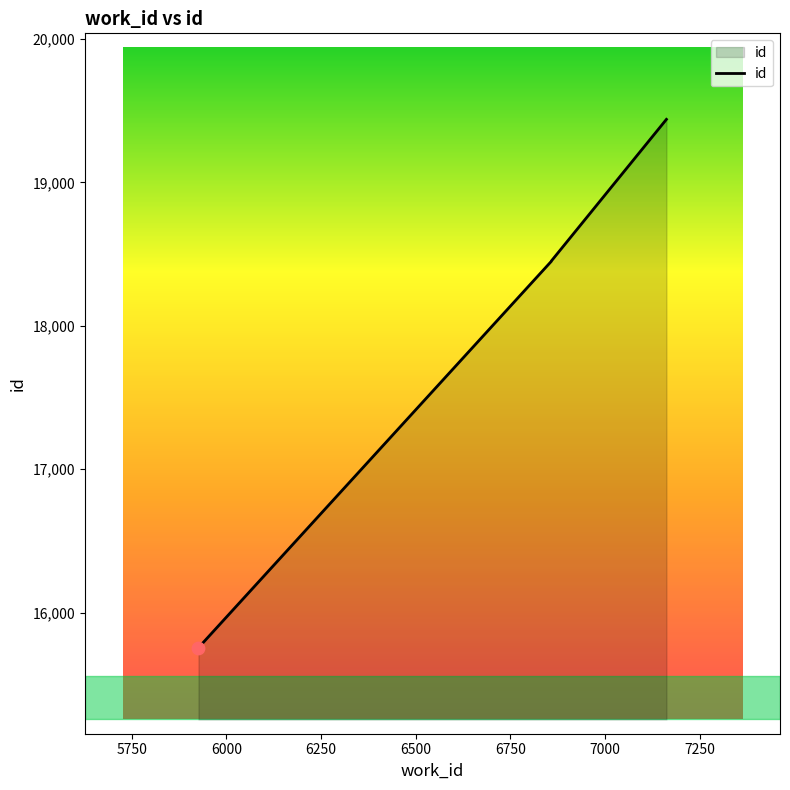

Between 7162 and 5926, which is larger?

7162